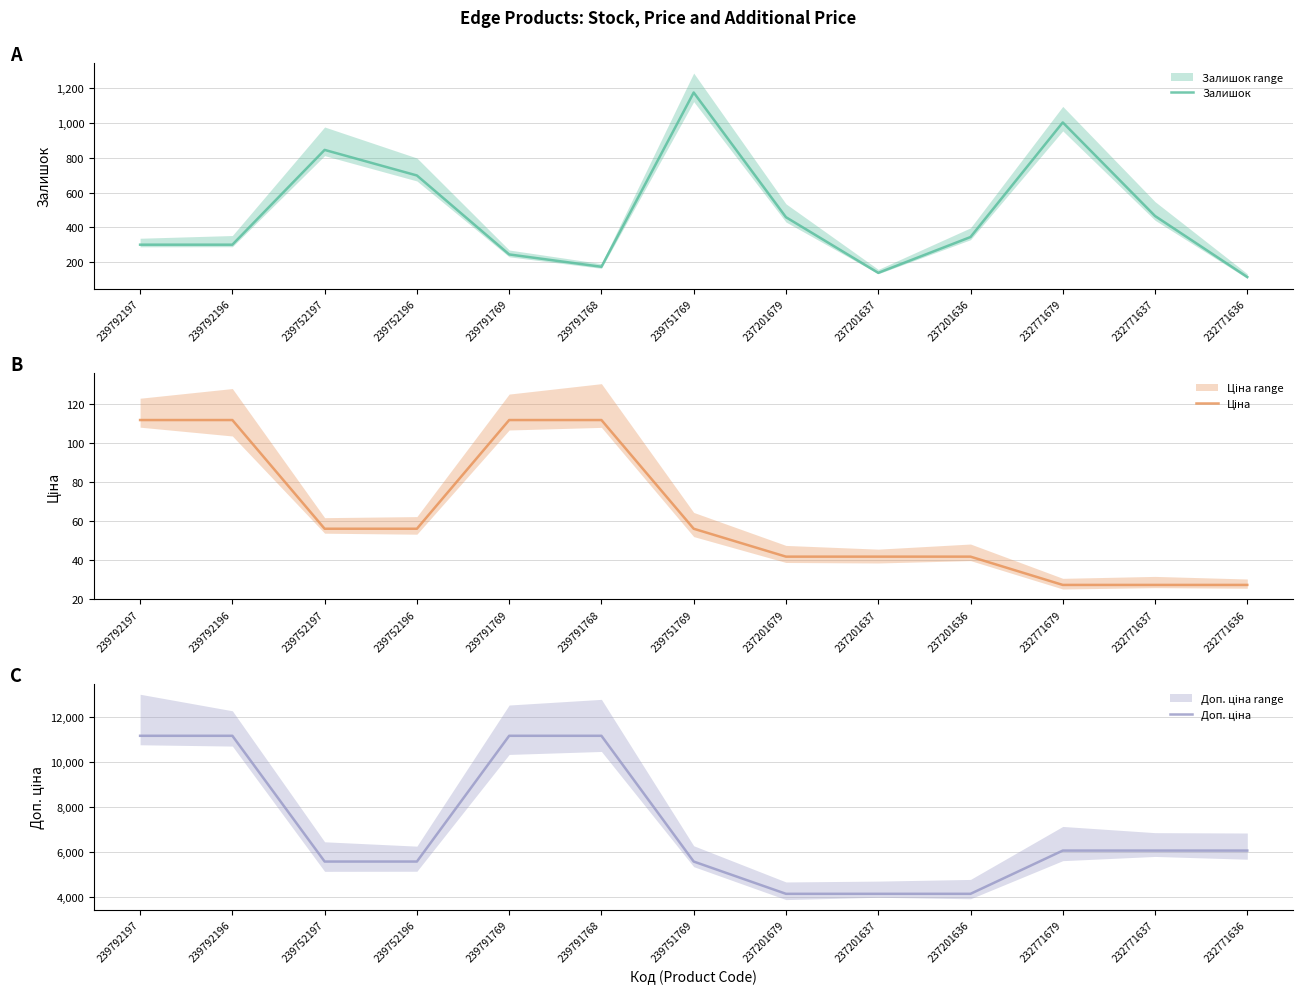

List the labels in order of Залишок (mean) value, largest first.

239751769, 232771679, 239752197, 239752196, 232771637, 237201679, 237201636, 239792197, 239792196, 239791769, 239791768, 237201637, 232771636